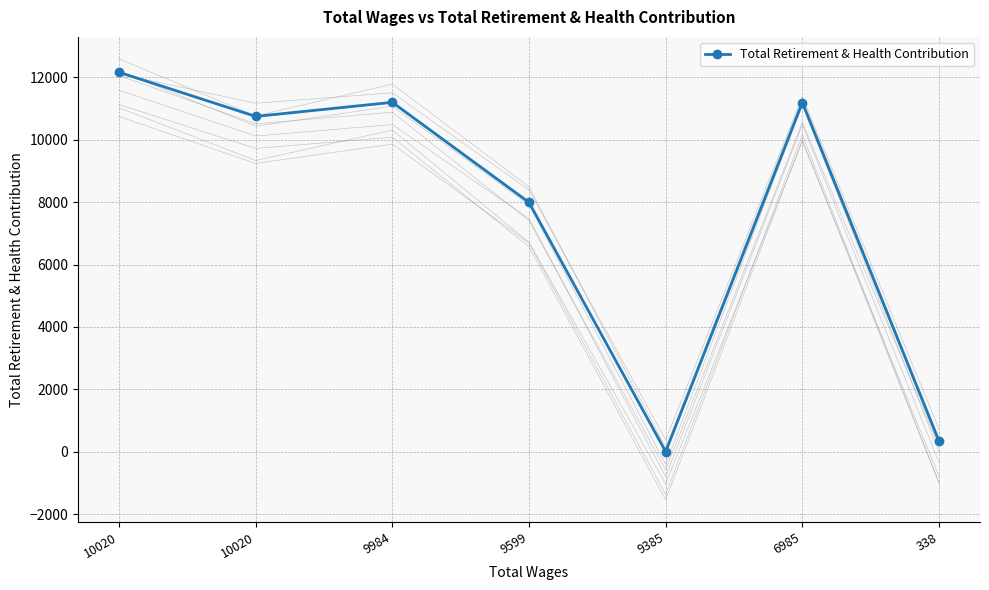

What is the sum of all values?

53630